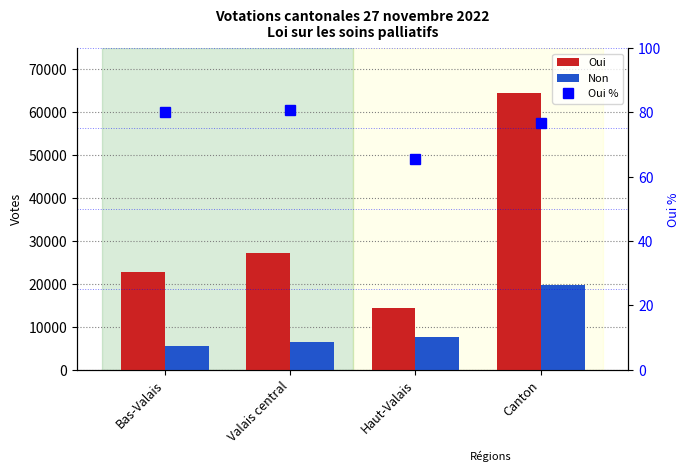

What is the difference between the second highest and minimum values in the Oui % series?

14.7